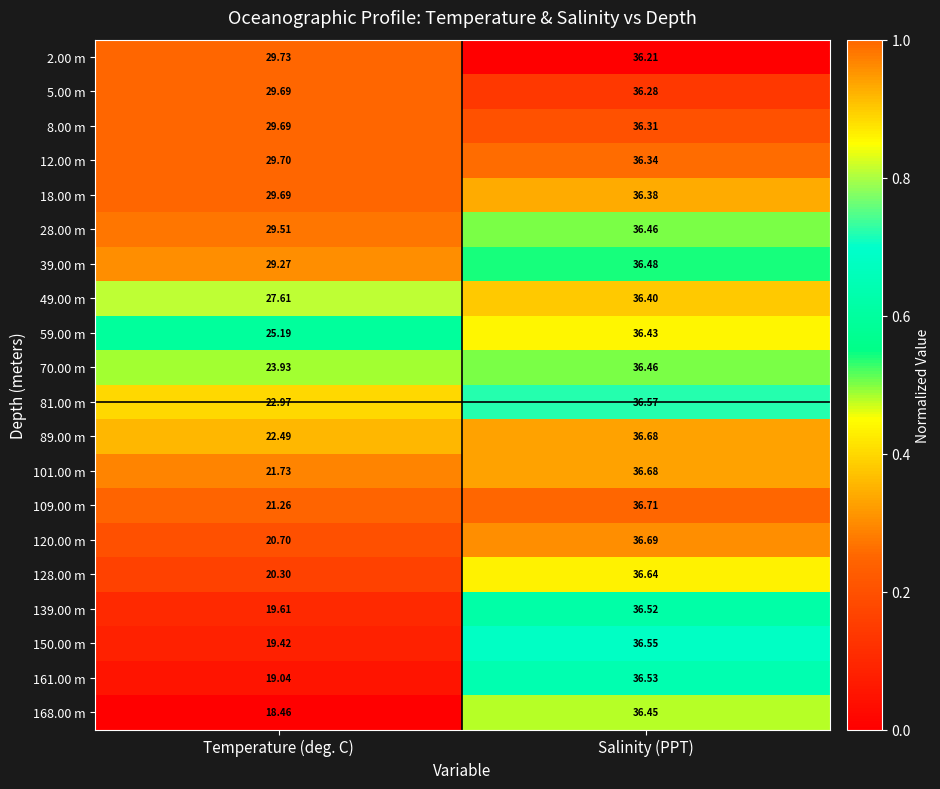

Is the value of 12.00 m at Temperature (deg. C) greater than the value of 128.00 m at Temperature (deg. C)?

Yes